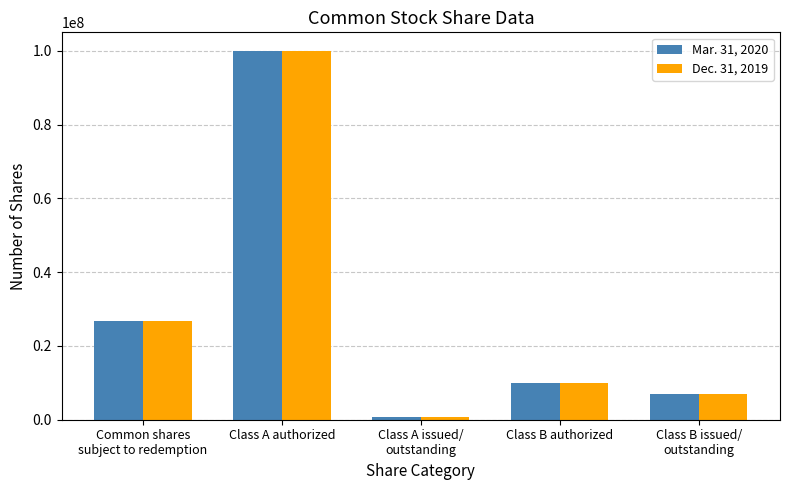

The value of Mar. 31, 2020 at Common shares
subject to redemption is 26695125. True or false?

True